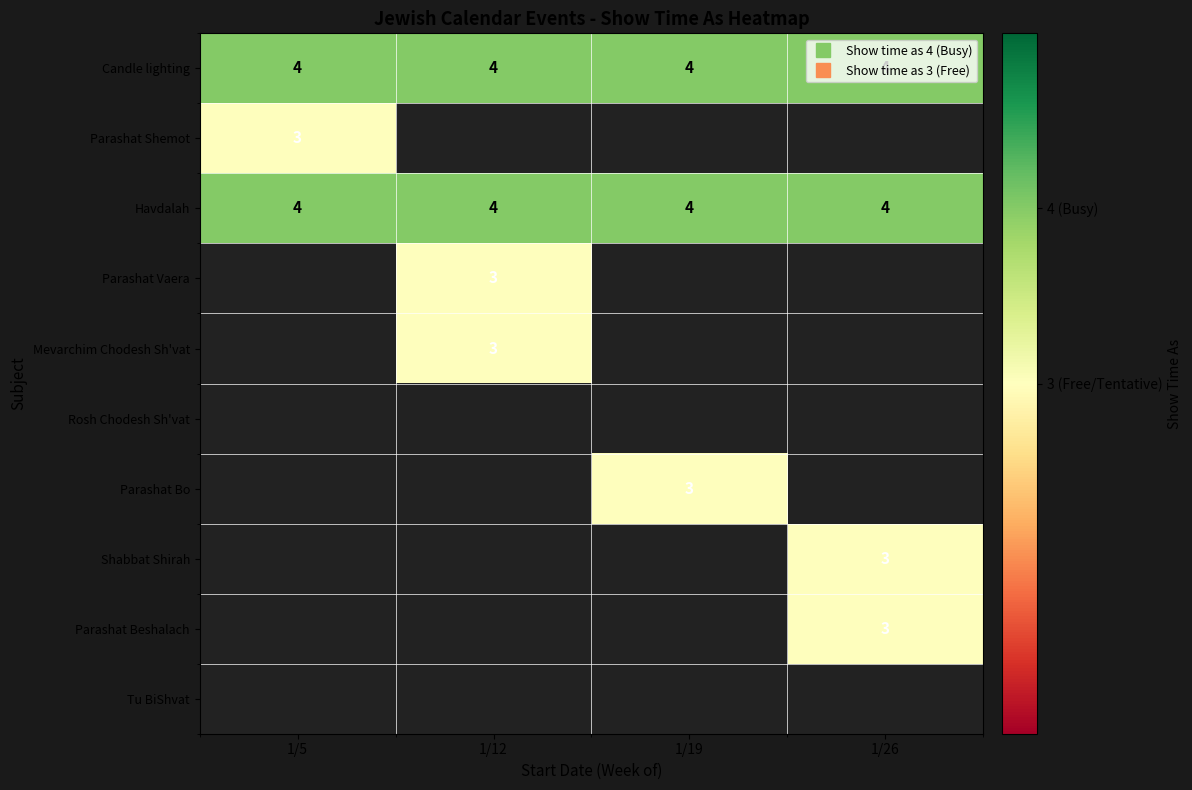

What is the spread (max minus min) of values at 1/5?

1.0